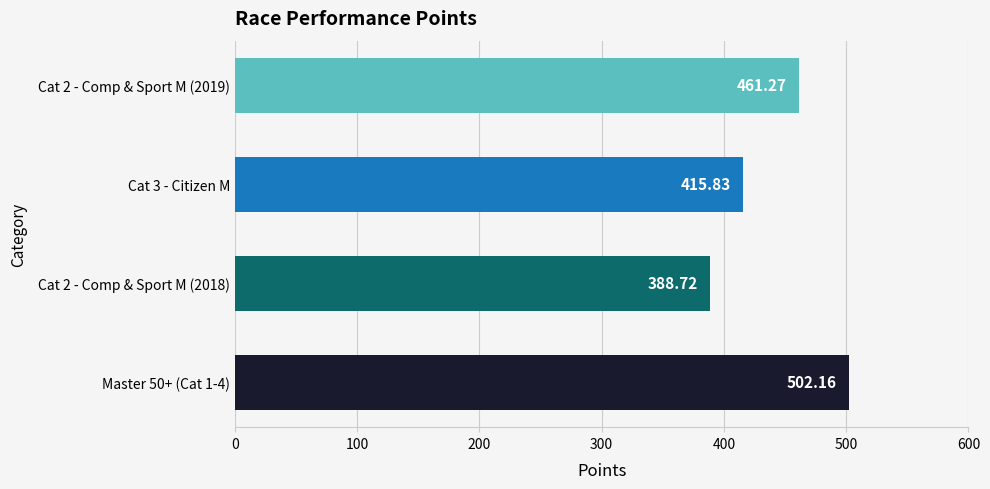

At which label is the value closest to 445?

Cat 2 - Comp & Sport M (2019)